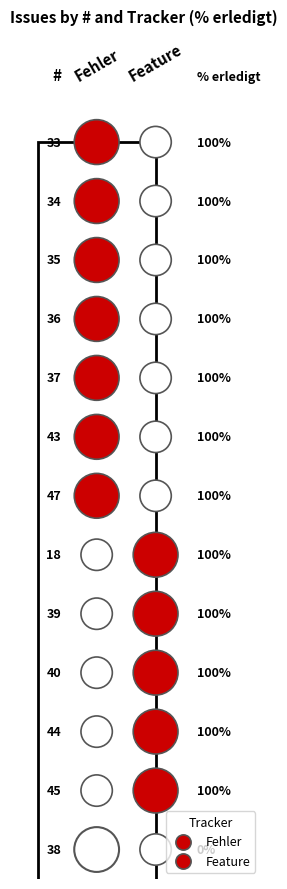

Is the value of 37 at Feature greater than the value of 40 at Feature?

No